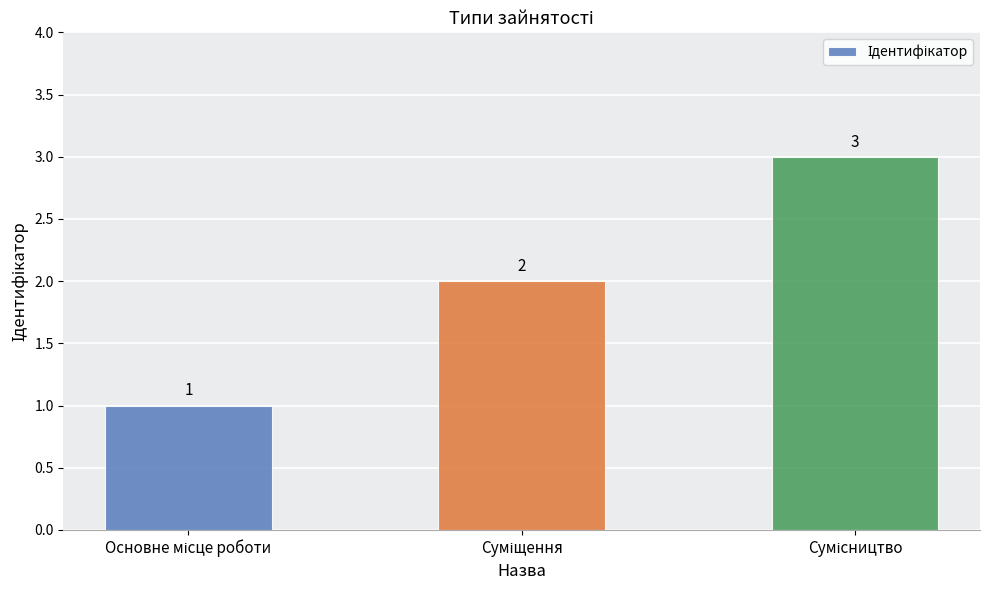

How many values are between 1 and 3?

3